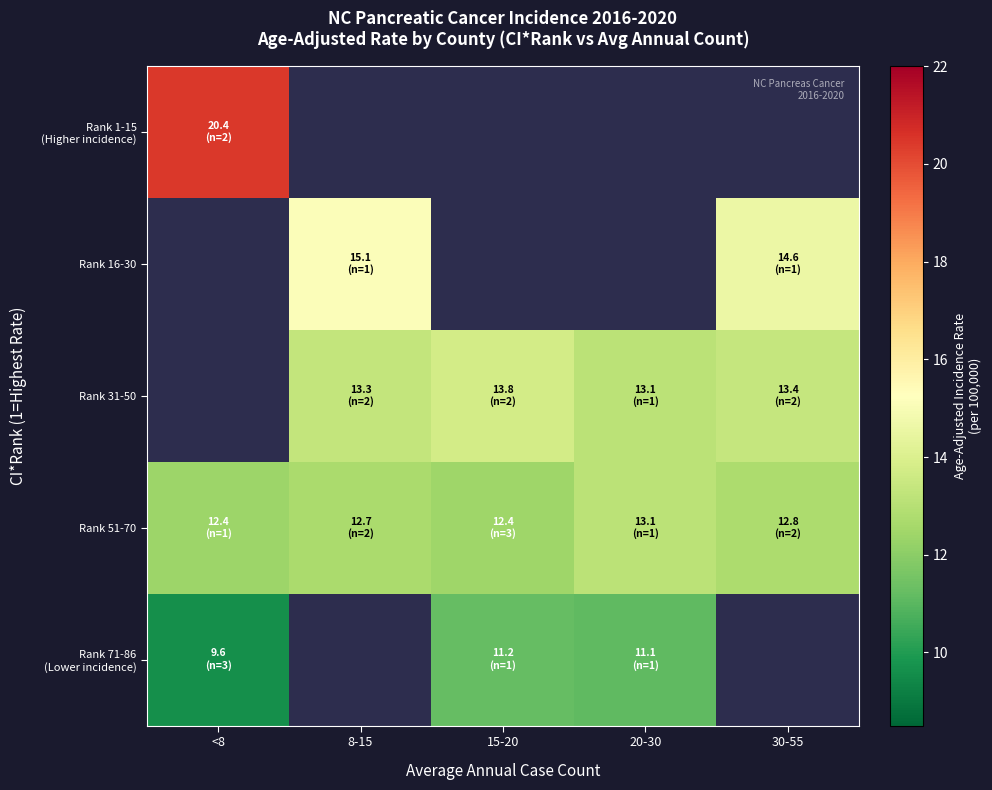

What value does the Rank 71-86 (Lower incidence) series have at <8?

9.6